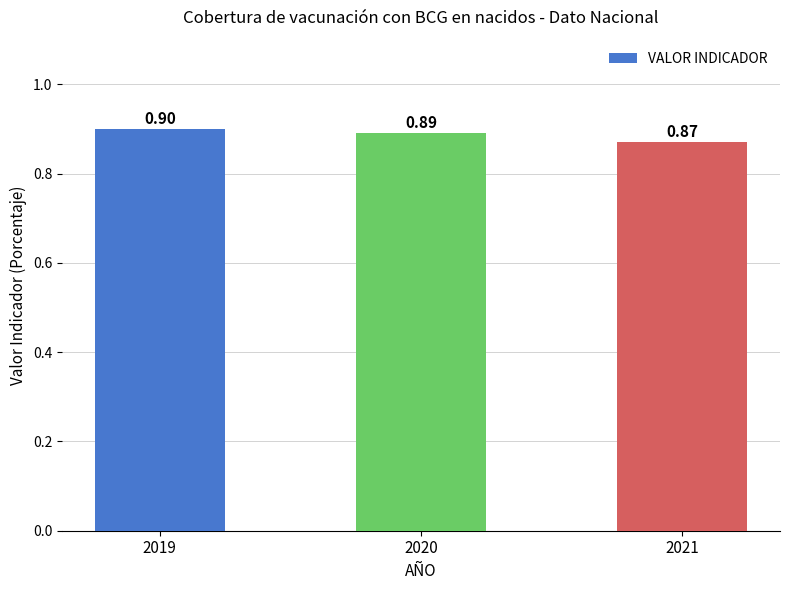

Does the chart contain any negative values?

No